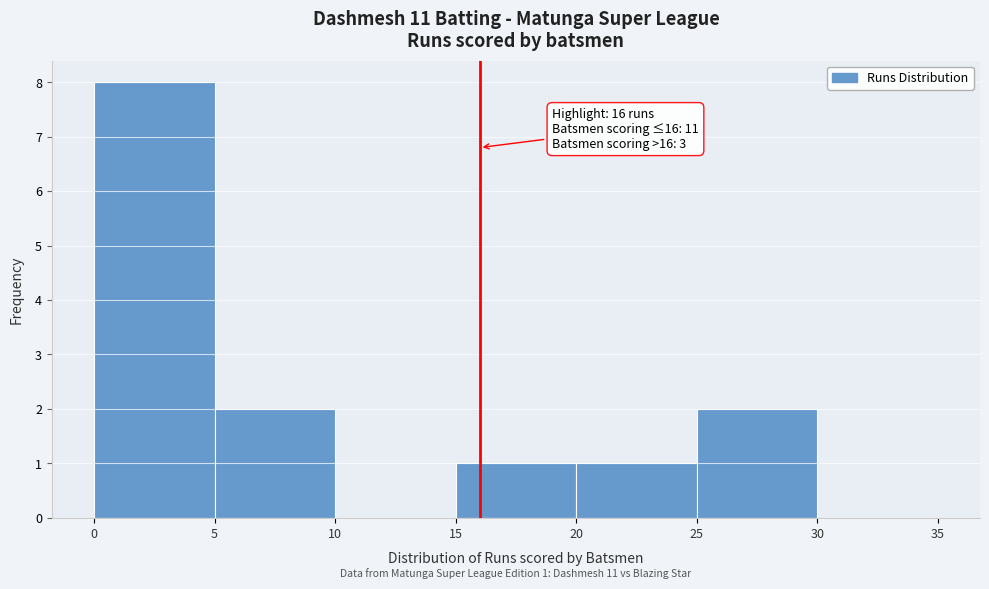

Which range on the x-axis has the tallest bar?

0 to 5